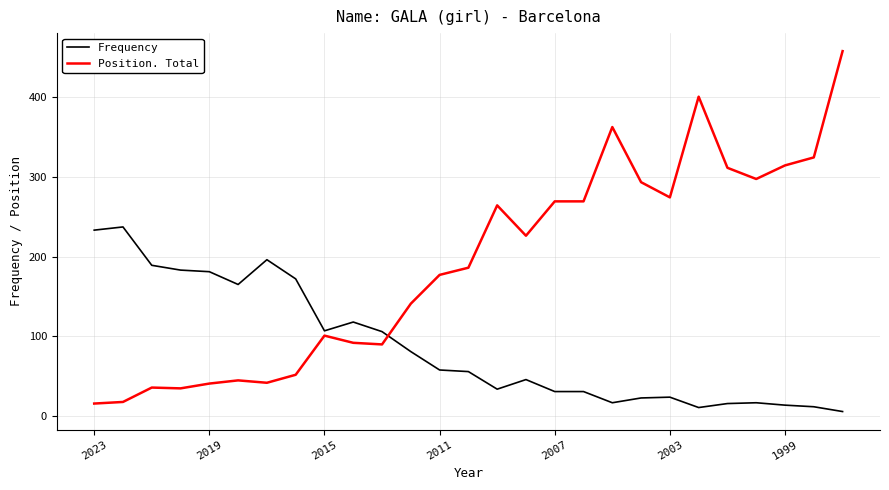

Rank the series by their maximum value, from highest to lowest.

Position. Total, Frequency